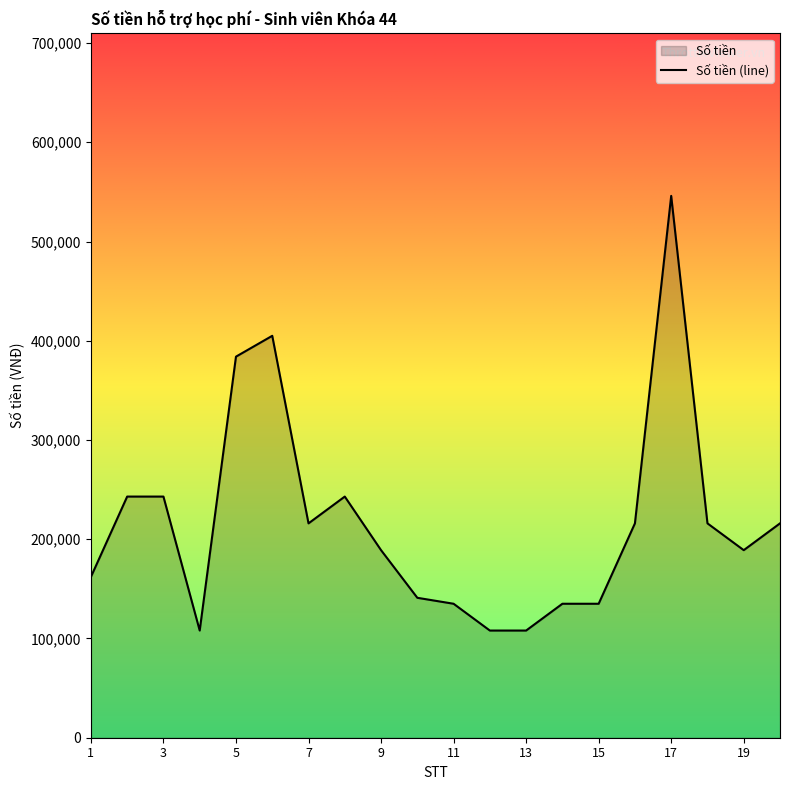

What is the change in value from 14 to 16?

+81000